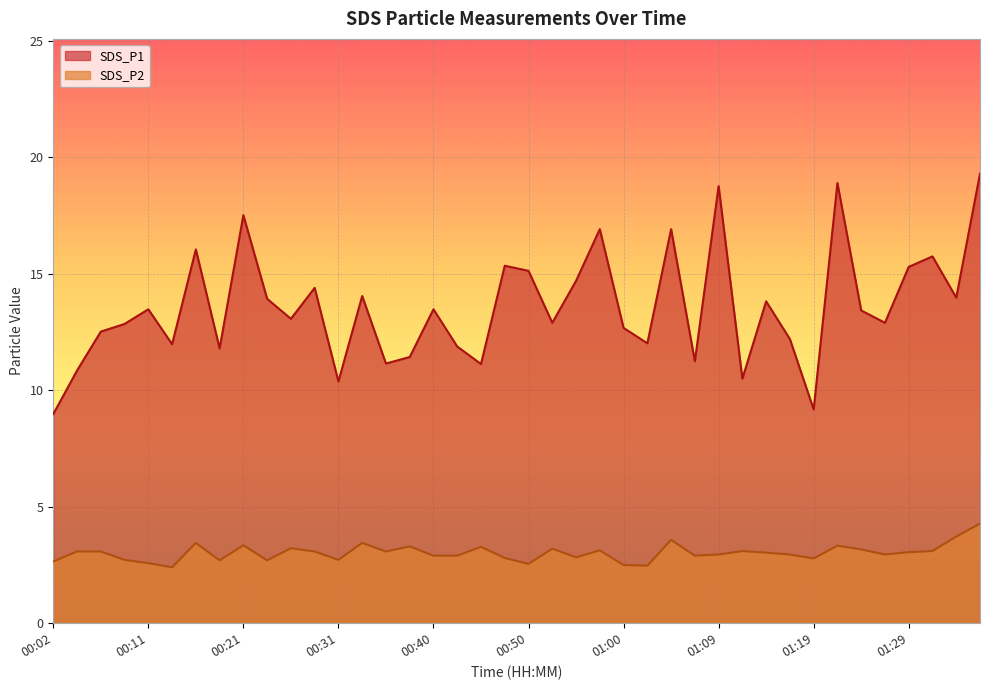

How many lines are shown in the chart?

2